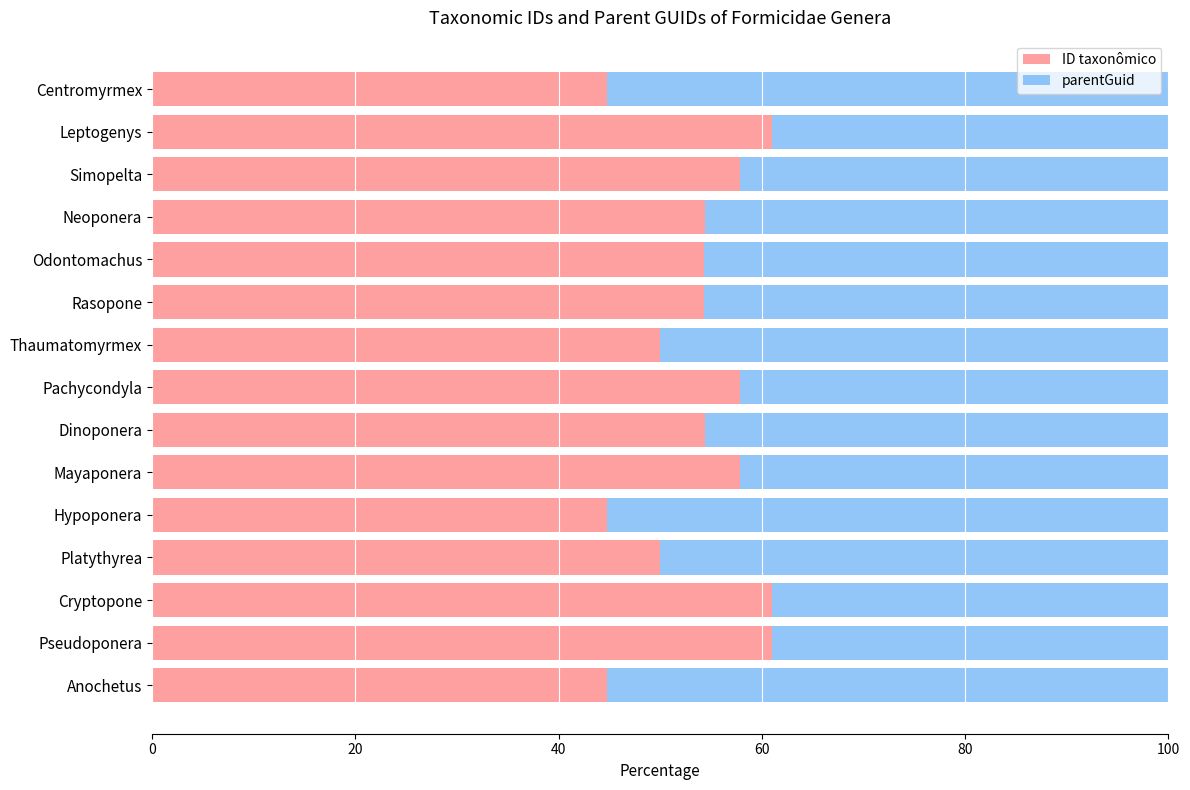

The ID taxonômico series shows 97.0 at Pseudoponera. True or false?

False